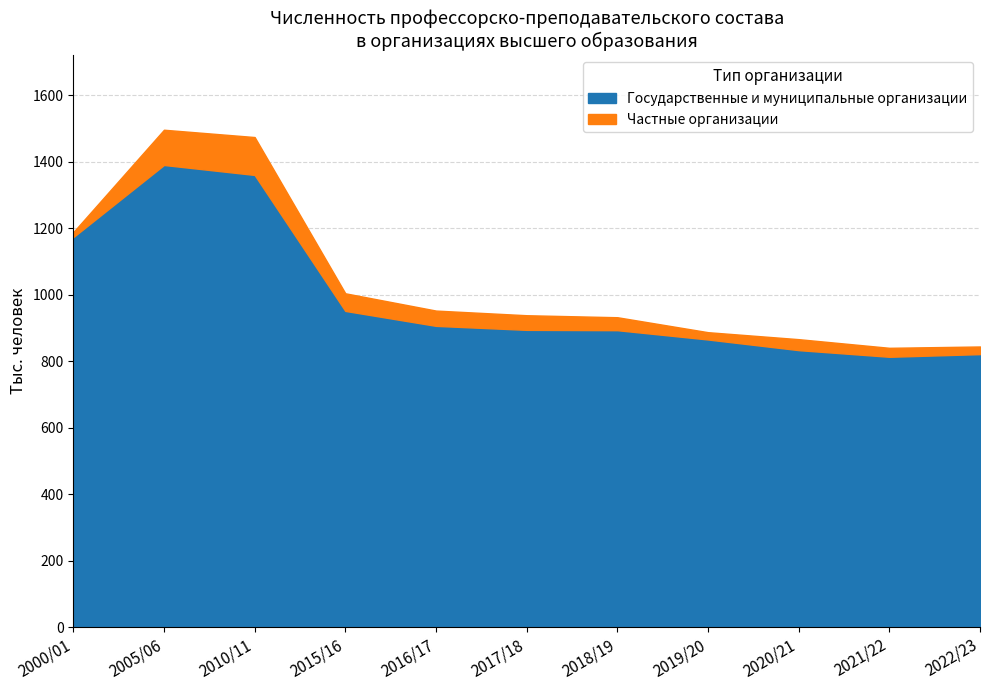

The value at 2019/20 is 865. True or false?

True